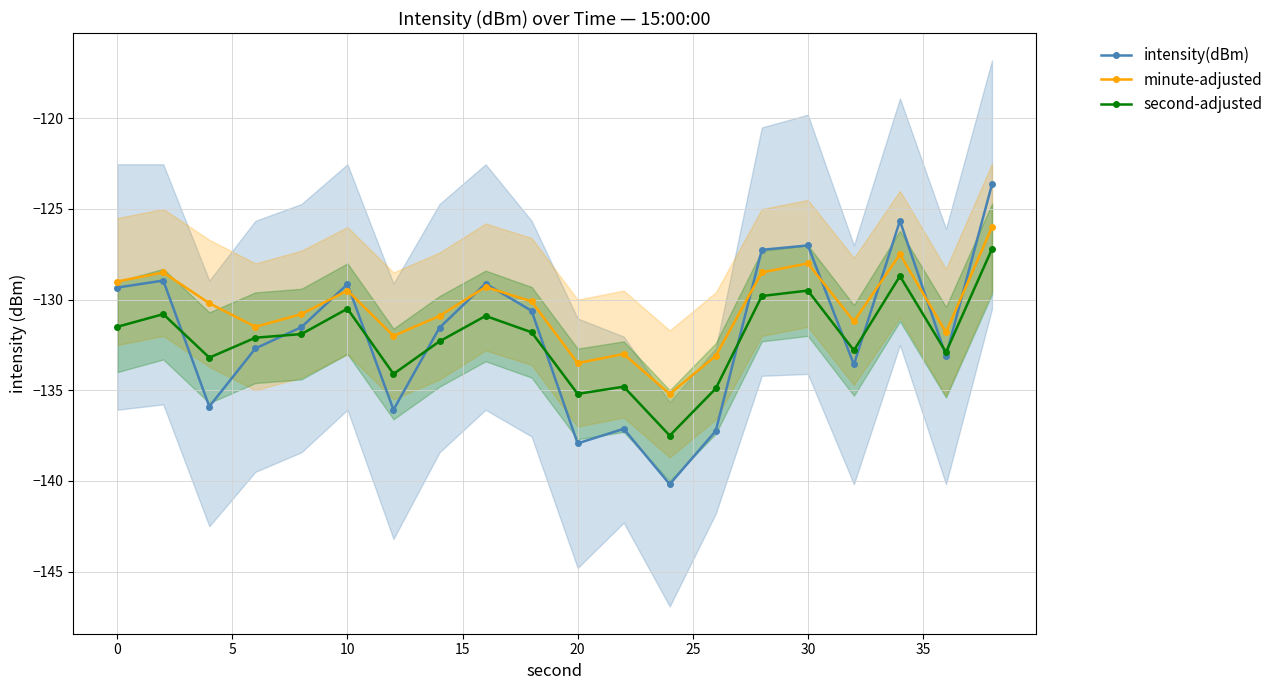

True or false: minute-adjusted has more than 1 points higher than both neighbors.

True